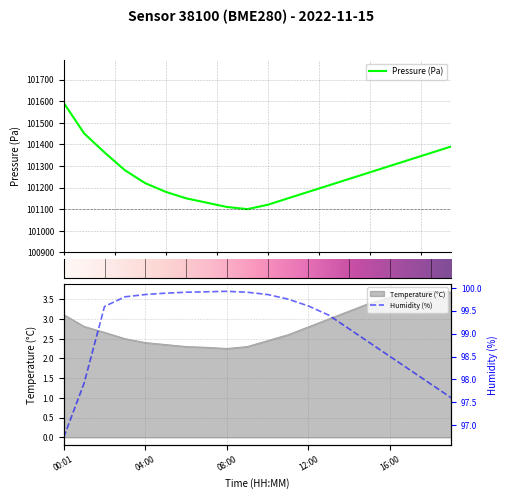

True or false: humidity and temperature cross at least once.

False